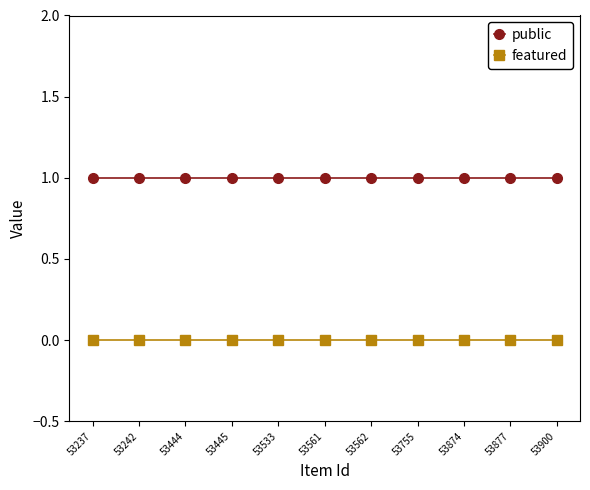

The value of public at 53874 is 2. True or false?

False